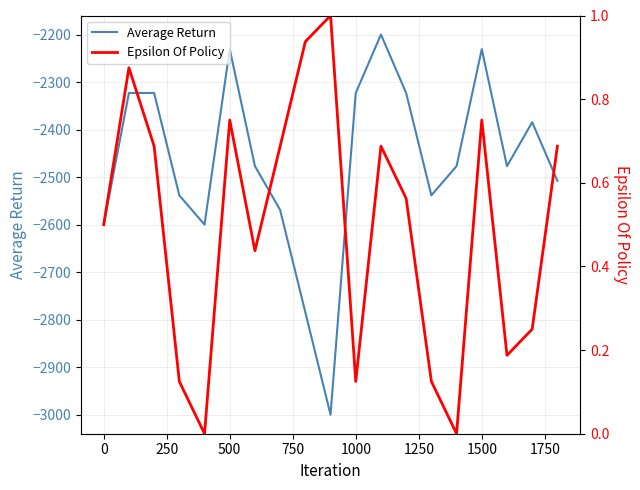

The Average Return series shows -1618.3 at 1000. True or false?

False